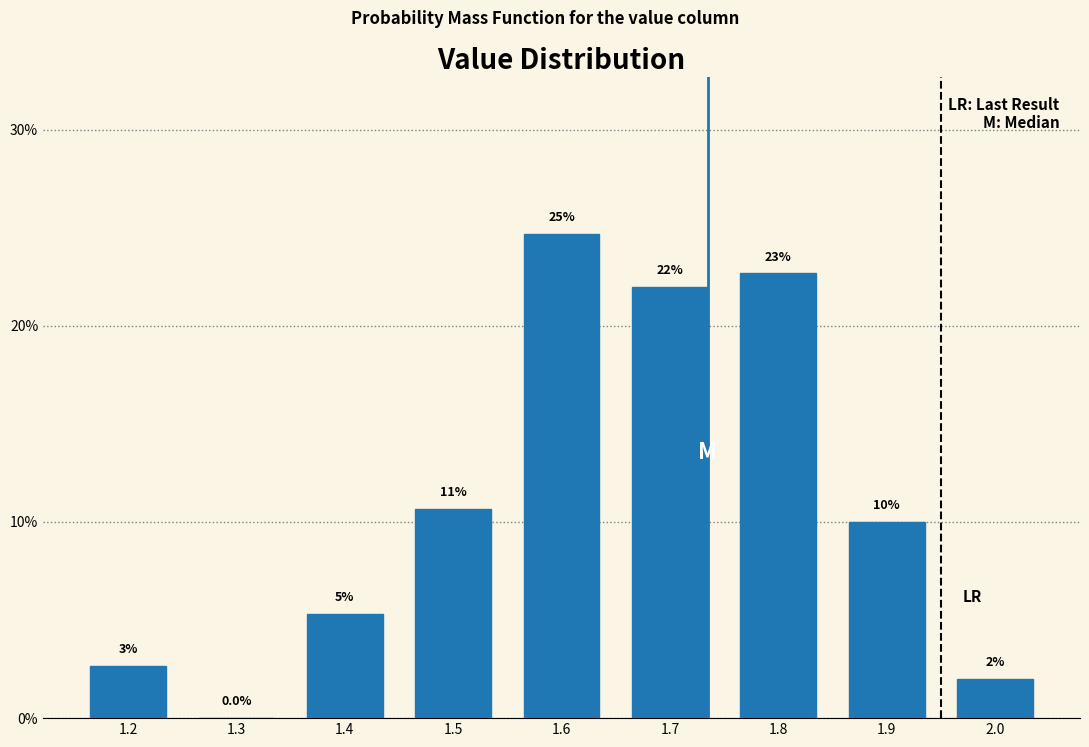

Are the bars horizontal?

No